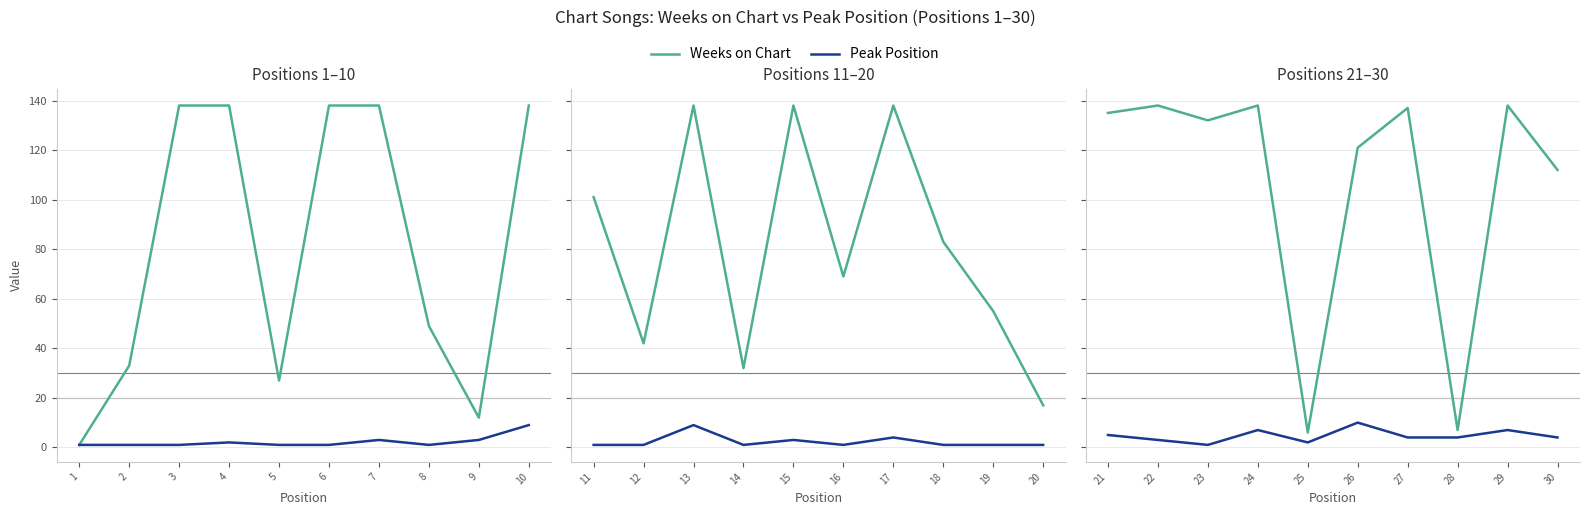

List the series in order of their overall mean, highest first.

Weeks on Chart, Peak Position